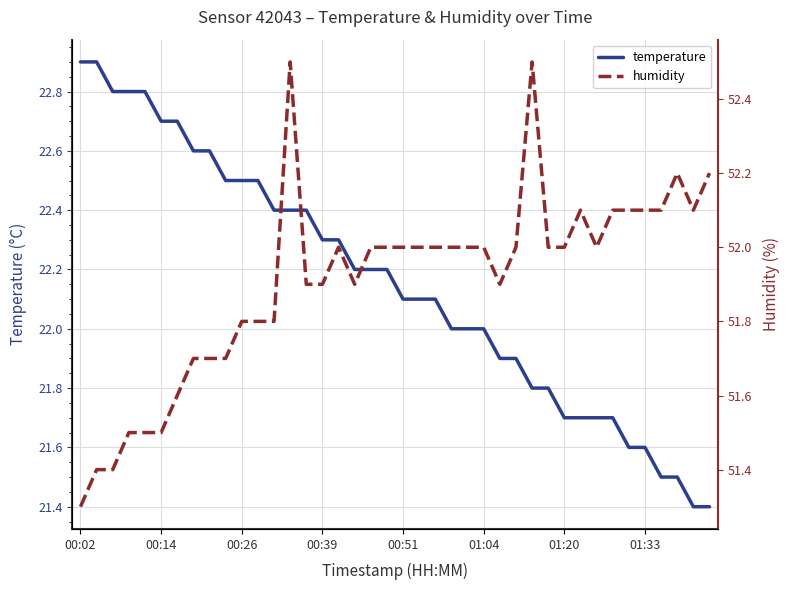

How many values in the humidity series exceed 52?

10